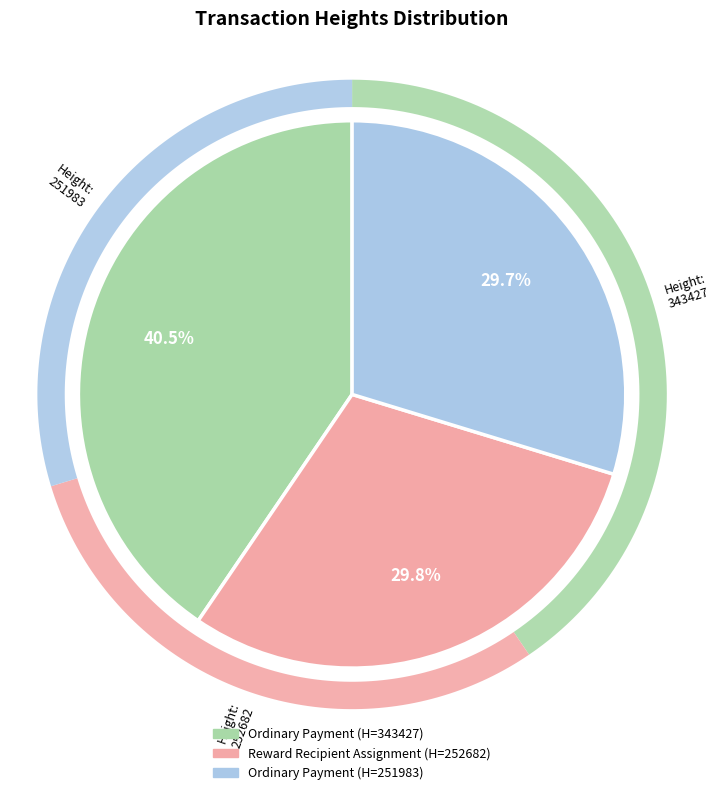

The 251983 slice represents 43% of the pie. True or false?

False